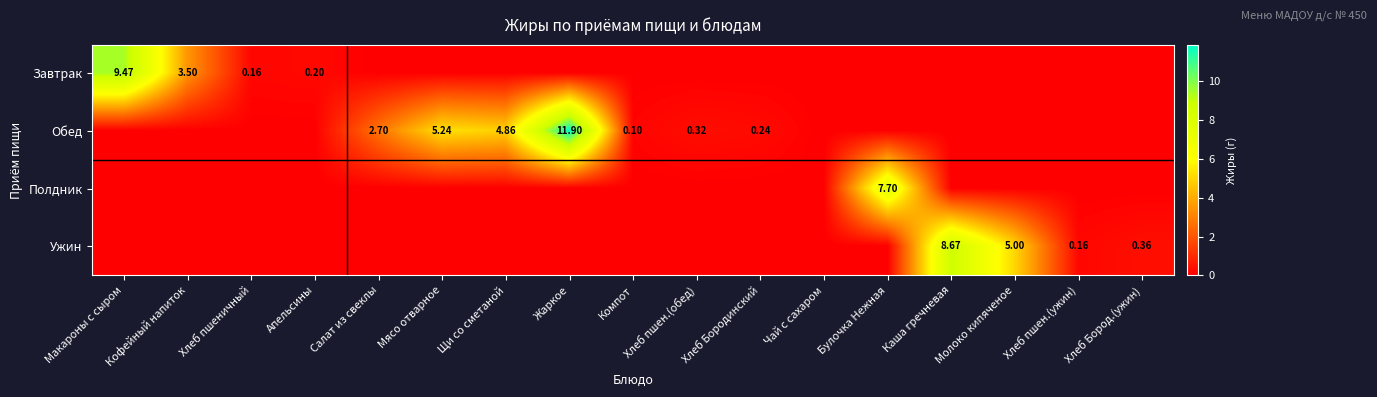

Between Кофейный напиток and Каша гречневая, which series saw the biggest shift?

Ужин